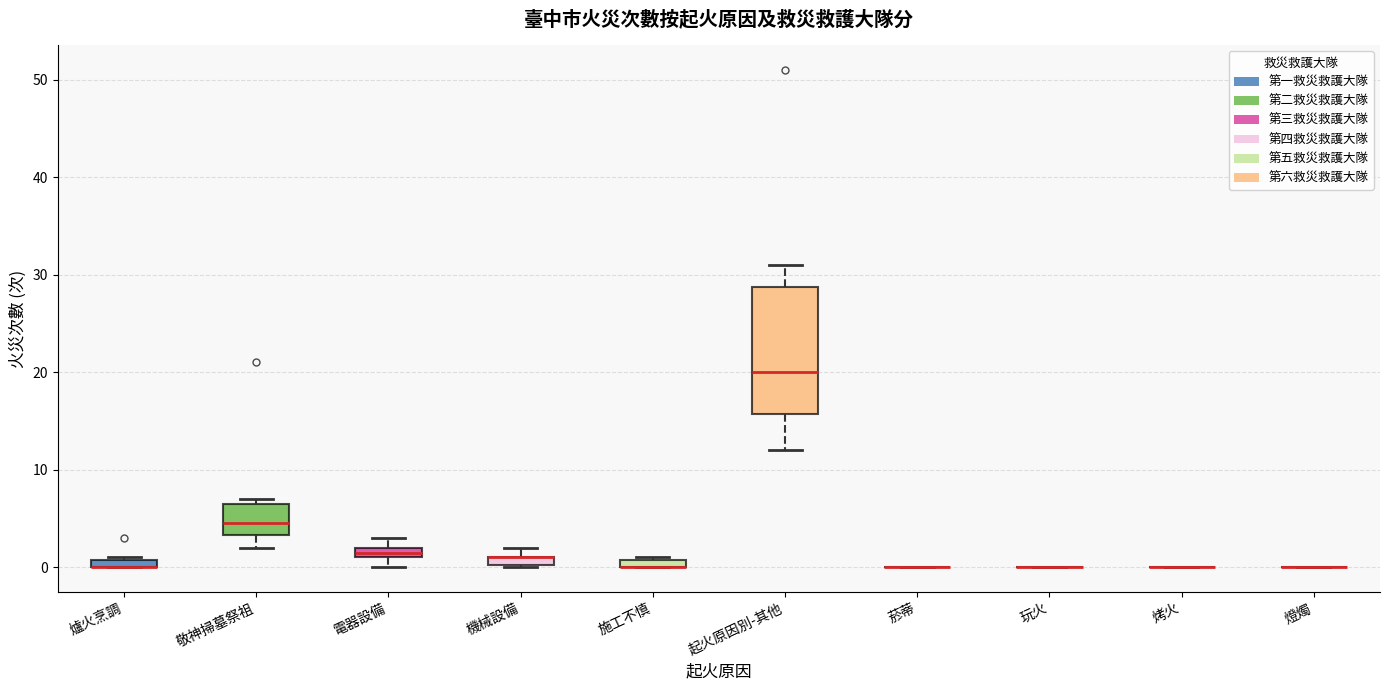

Where is the lower edge of the box for 敬神掃墓祭祖 on the y-axis? The values are not printed on the chart, so give them approximately, as read against the axis.

3